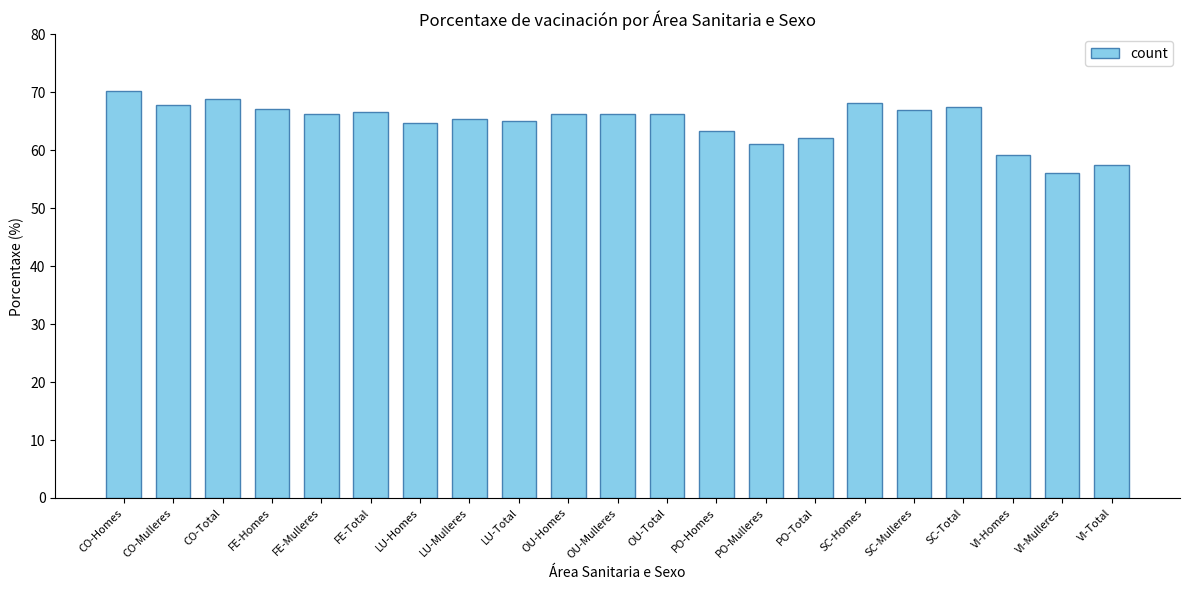

True or false: the data shows 114.5 at OU-Mulleres.

False